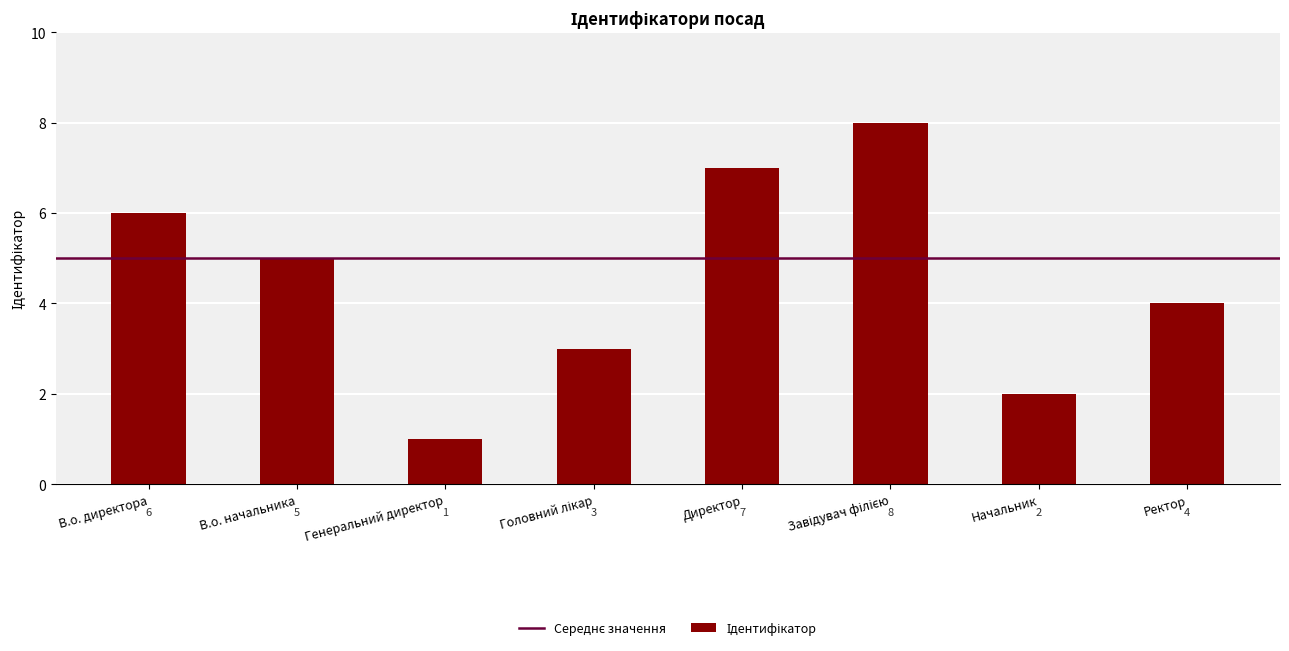

What is the greatest value displayed?

8